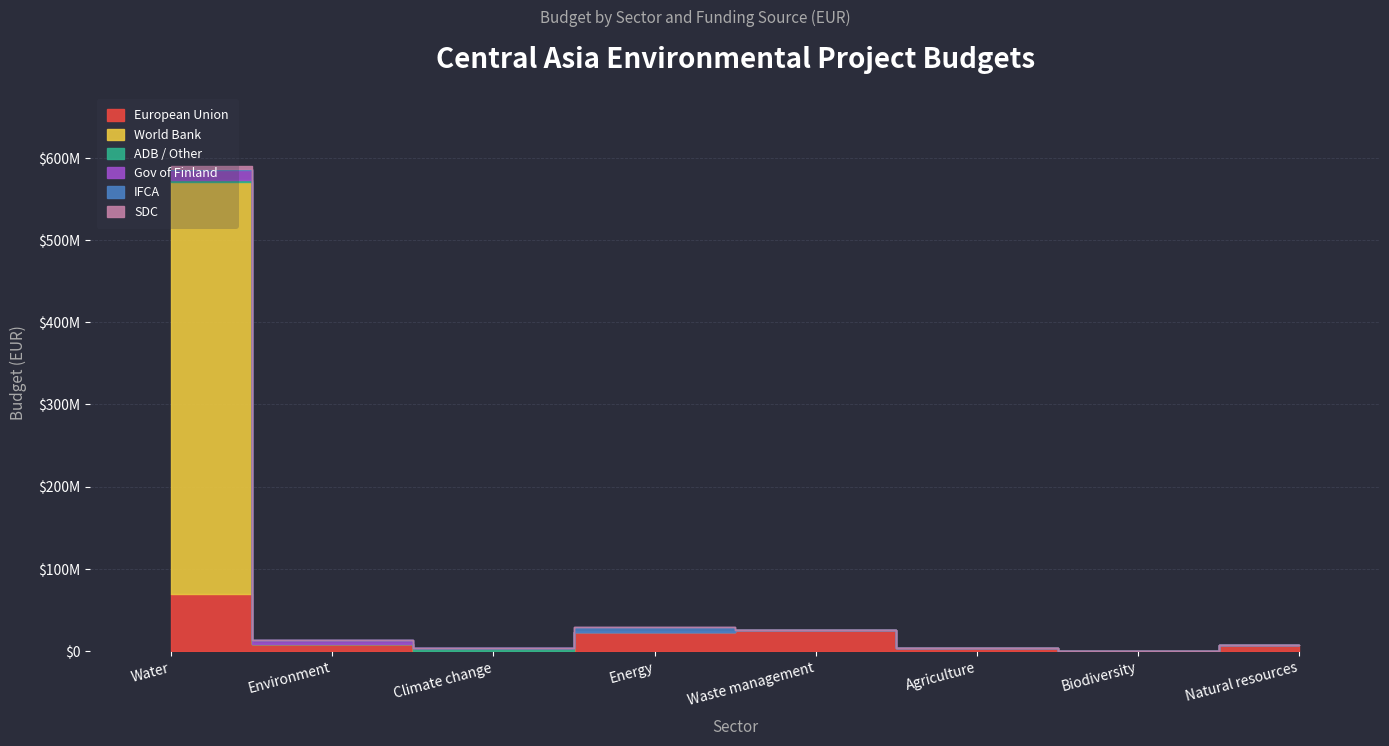

Which series changed the most between Climate change and Energy?

European Union